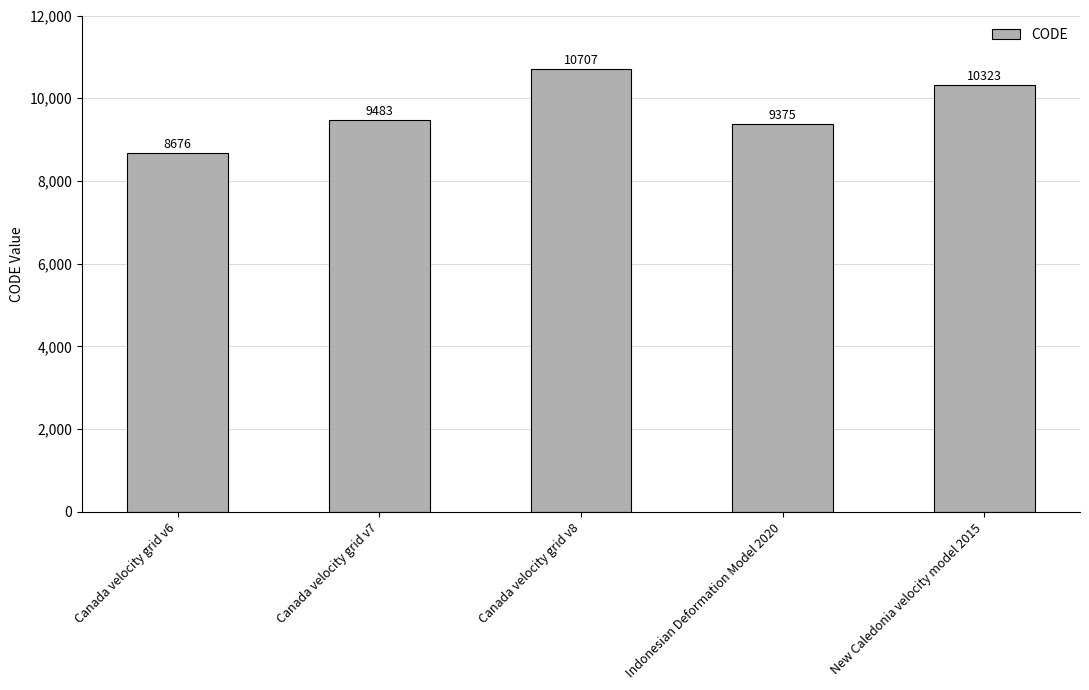

Rank the categories by value from highest to lowest.

Canada velocity grid v8, New Caledonia velocity model 2015, Canada velocity grid v7, Indonesian Deformation Model 2020, Canada velocity grid v6